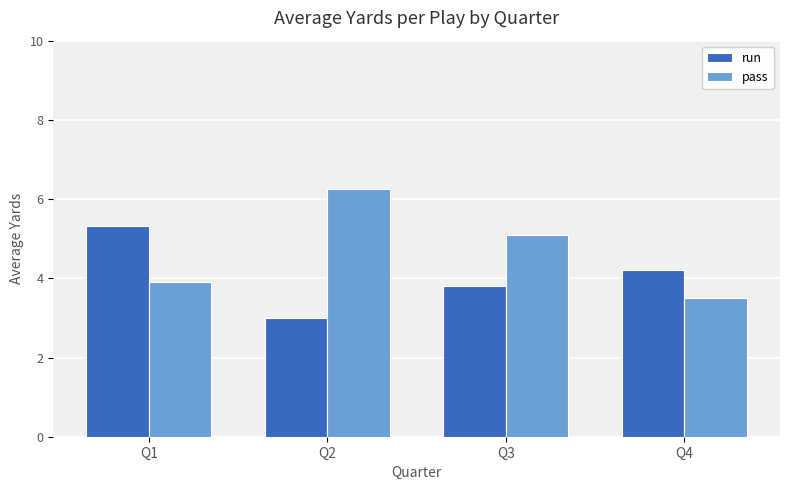

What is the sum of all pass values?

18.8